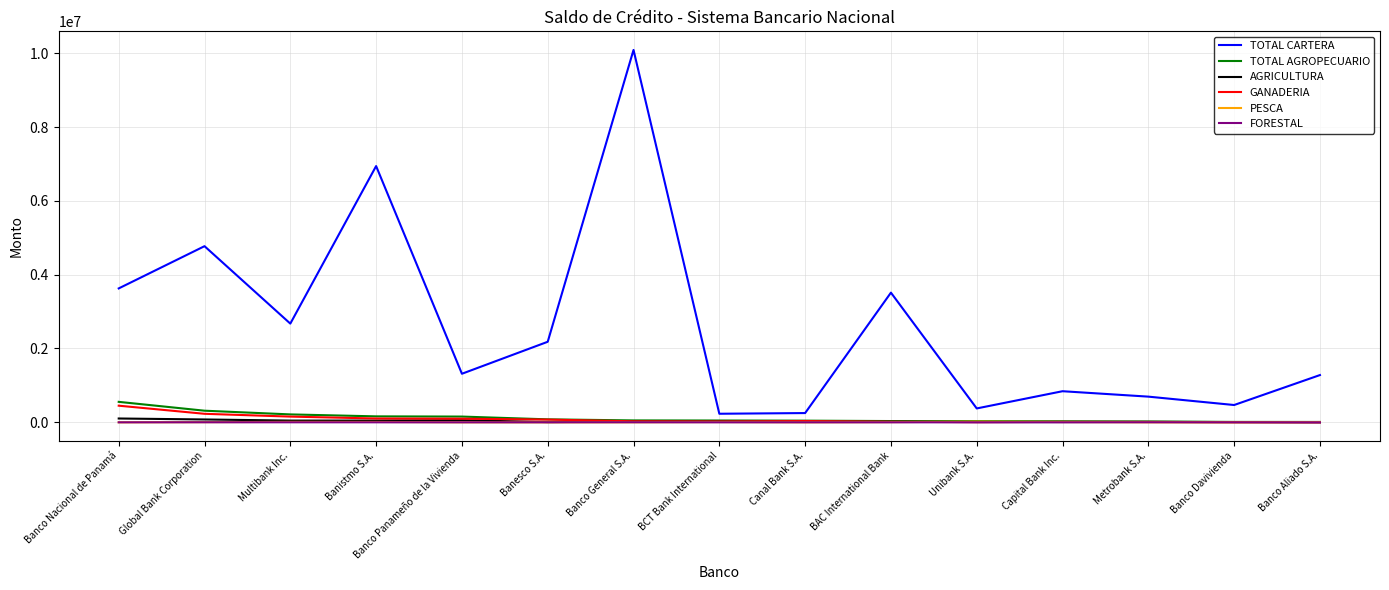

Which category has the highest value across all series?

Banco General S.A.